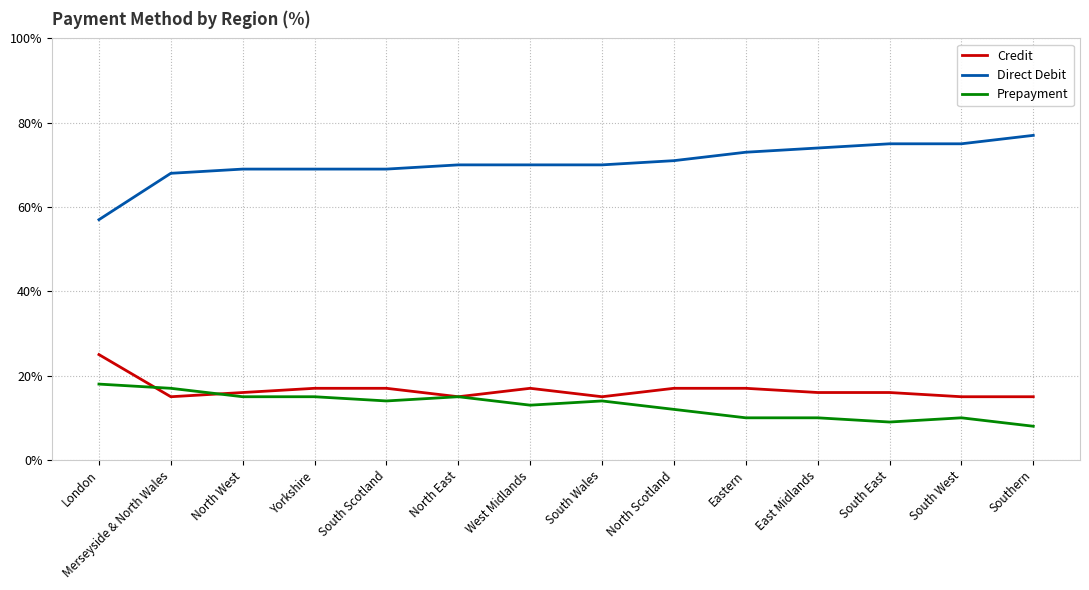

The Prepayment series shows 21 at North Scotland. True or false?

False